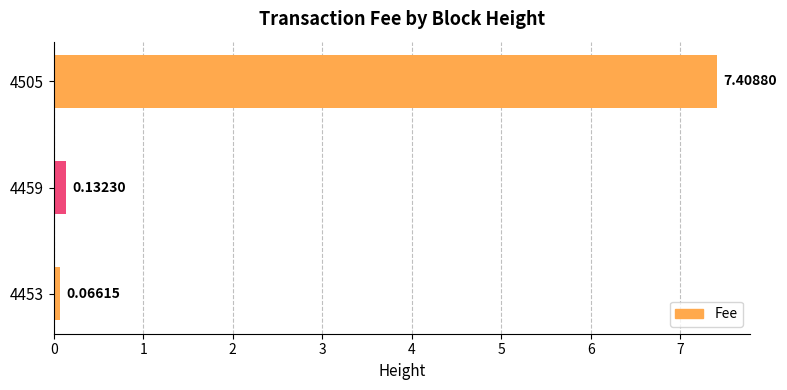

What is the difference between the maximum and second lowest values?

7.3